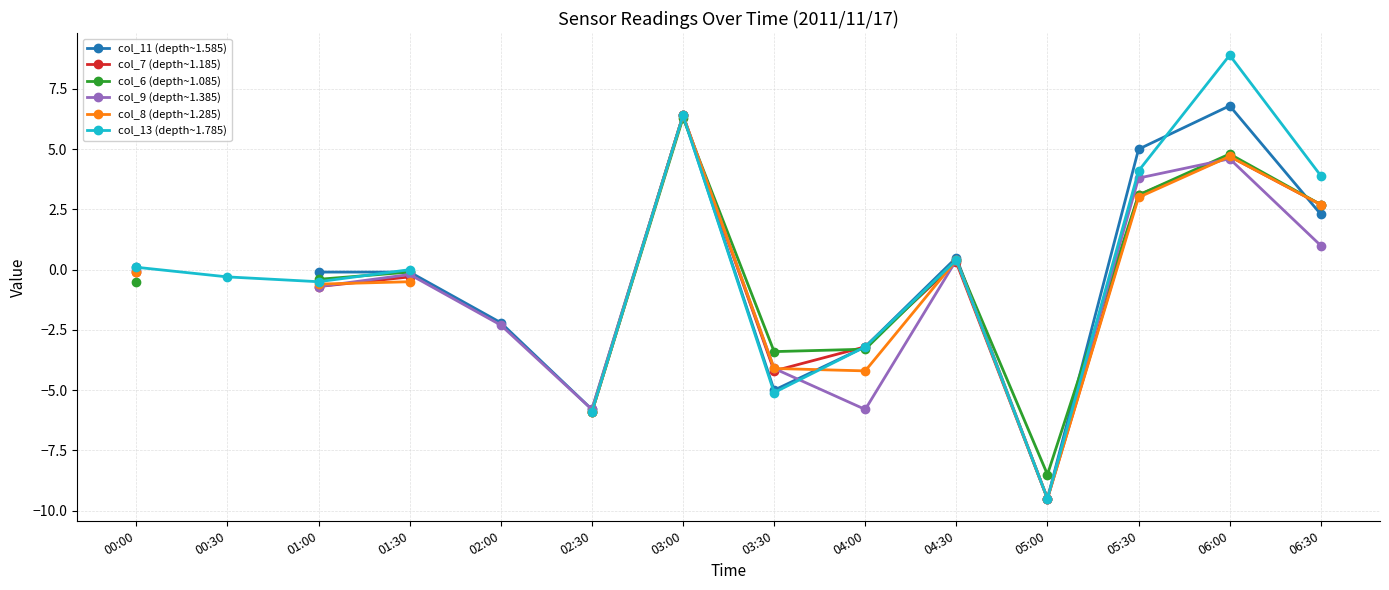

The value of col_7 (depth~1.185) at 06:00 is 7.0. True or false?

False